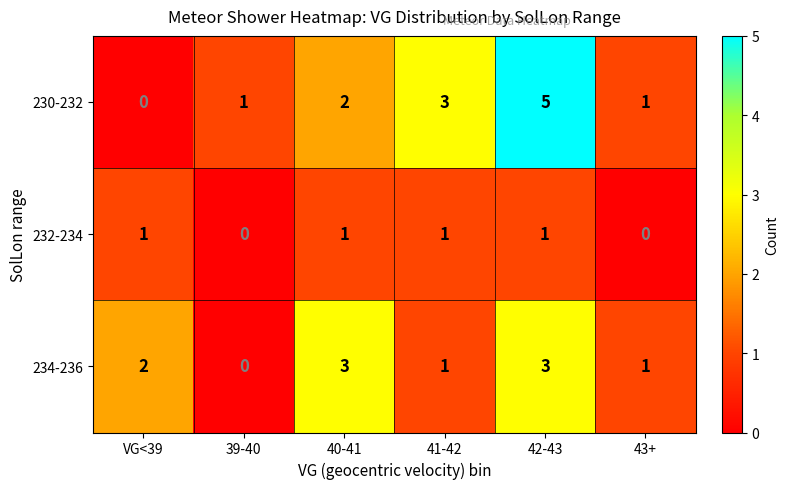

Count the 234-236 values in the range 1 to 3.

5